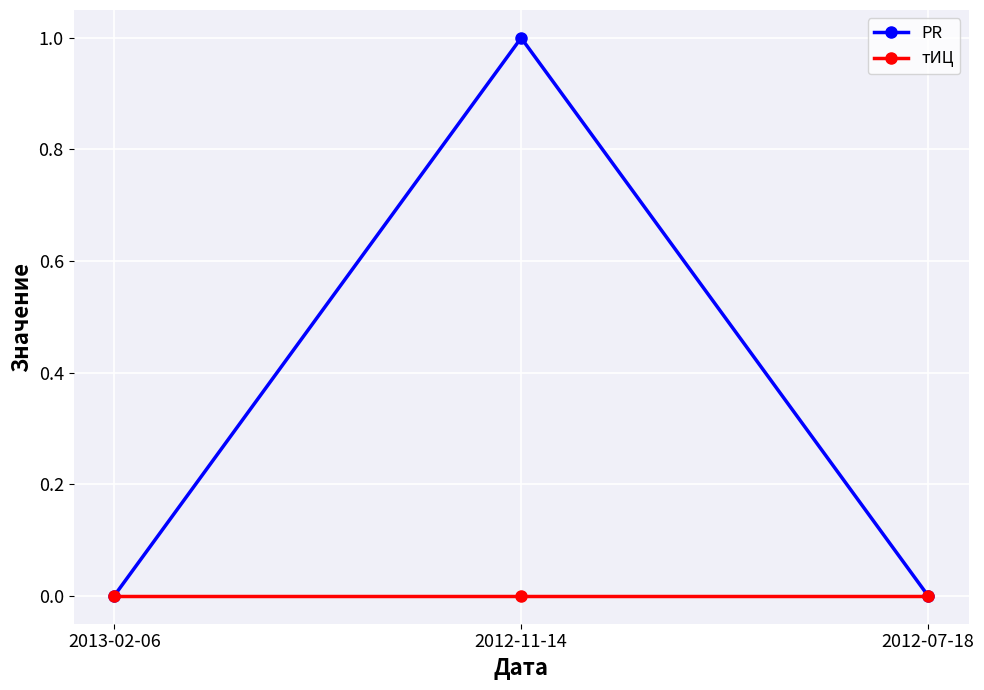

Which series has the largest range (max minus min)?

PR